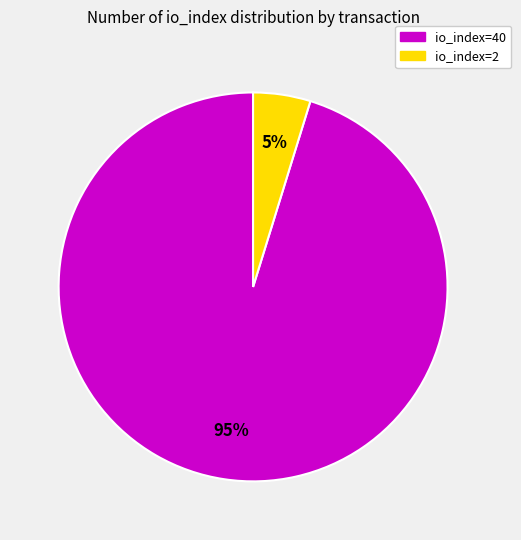

To the nearest percent, what is the difference between the largest and smallest slice percentages?

90%